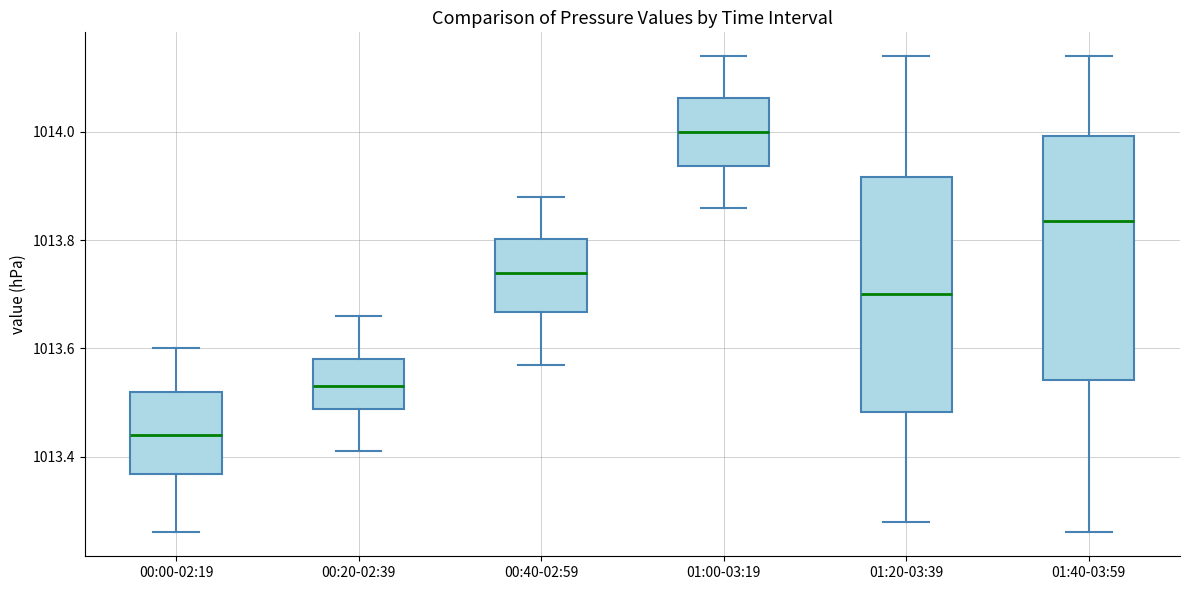

Where is the upper edge of the box for 01:20-03:39 on the y-axis? The values are not printed on the chart, so give them approximately, as read against the axis.

1013.92